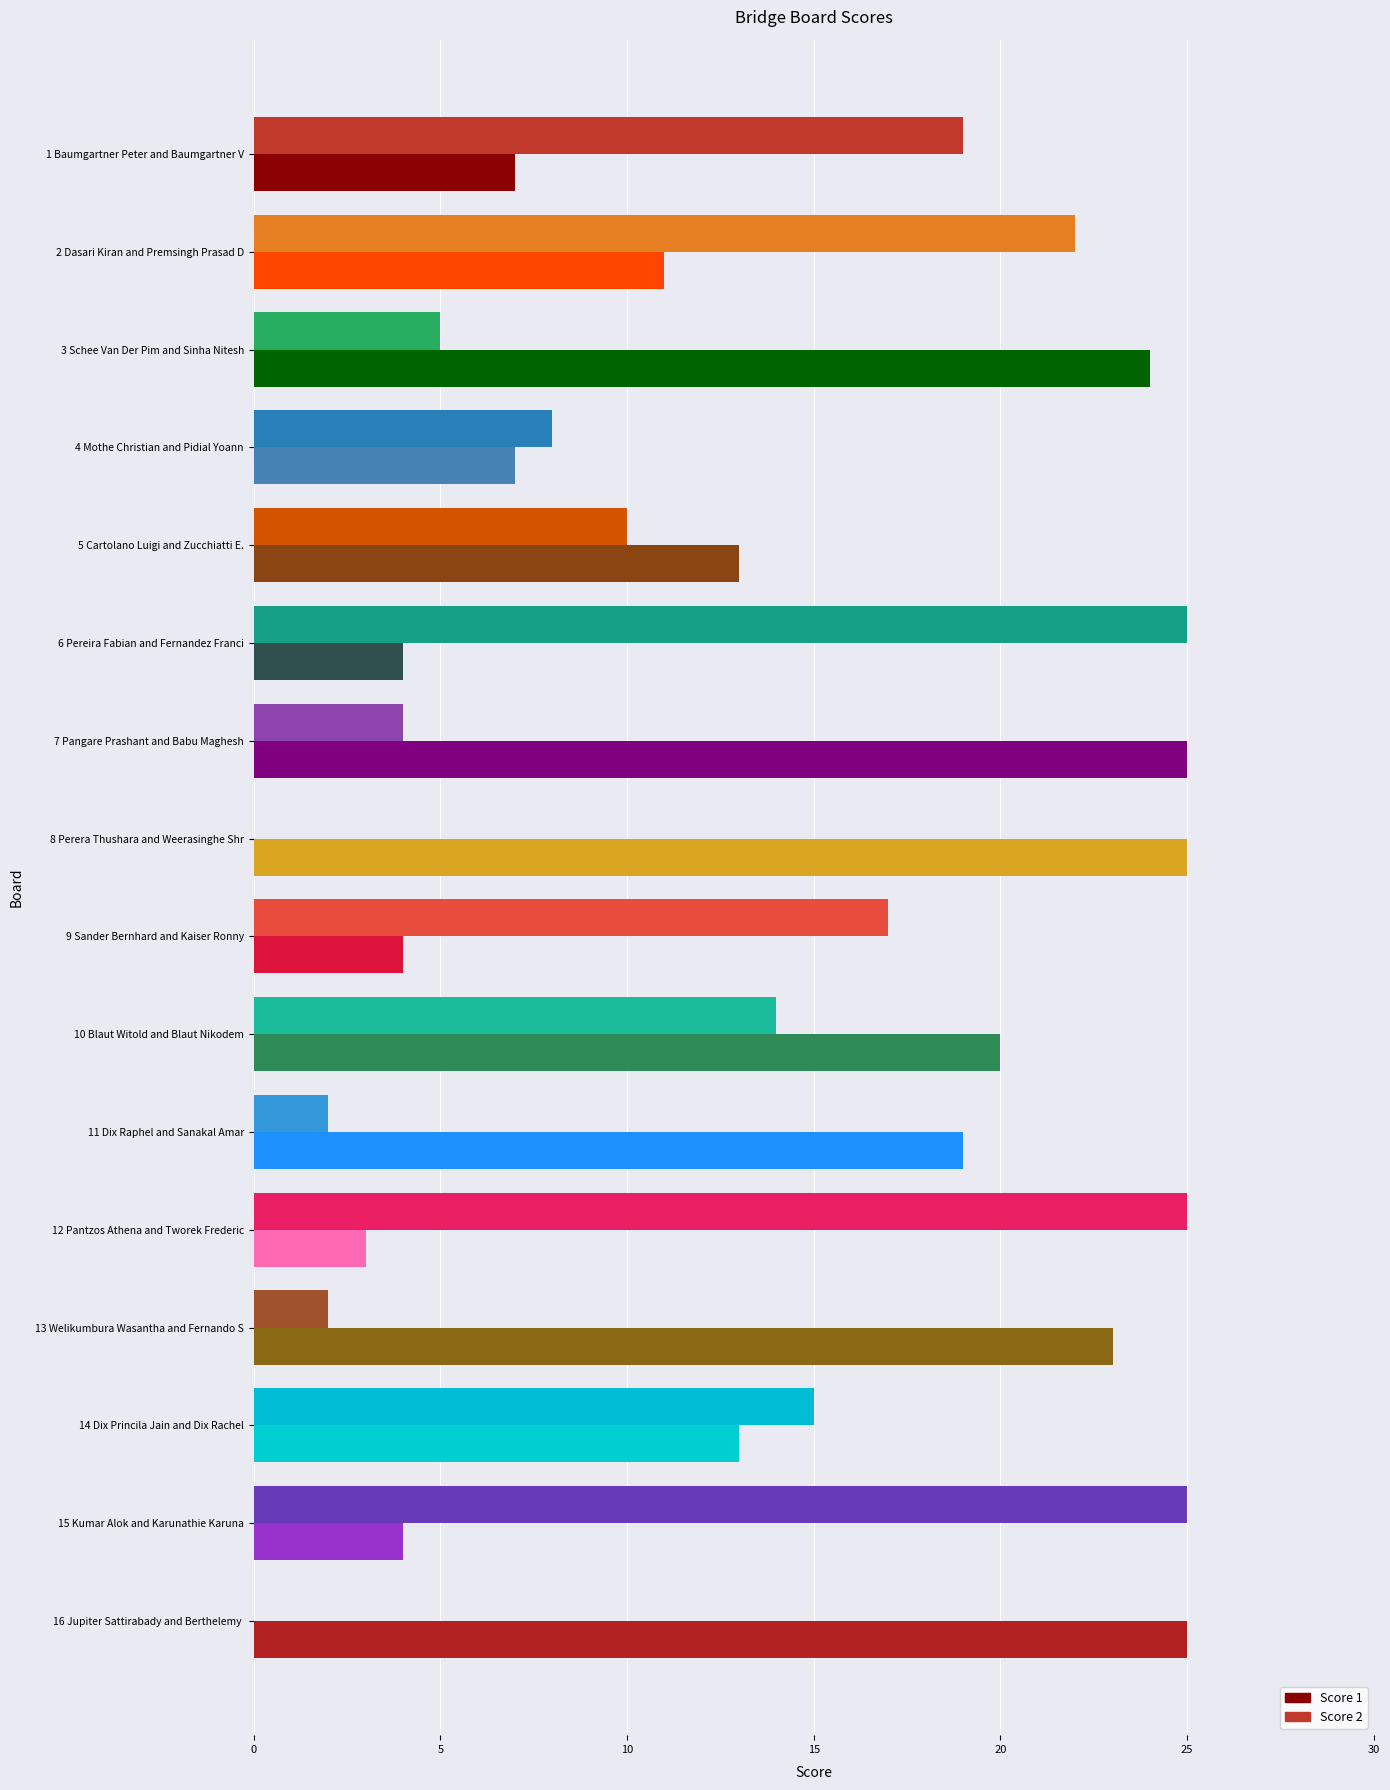

What is the total value across all series at 1 Baumgartner Peter and Baumgartner V?

26